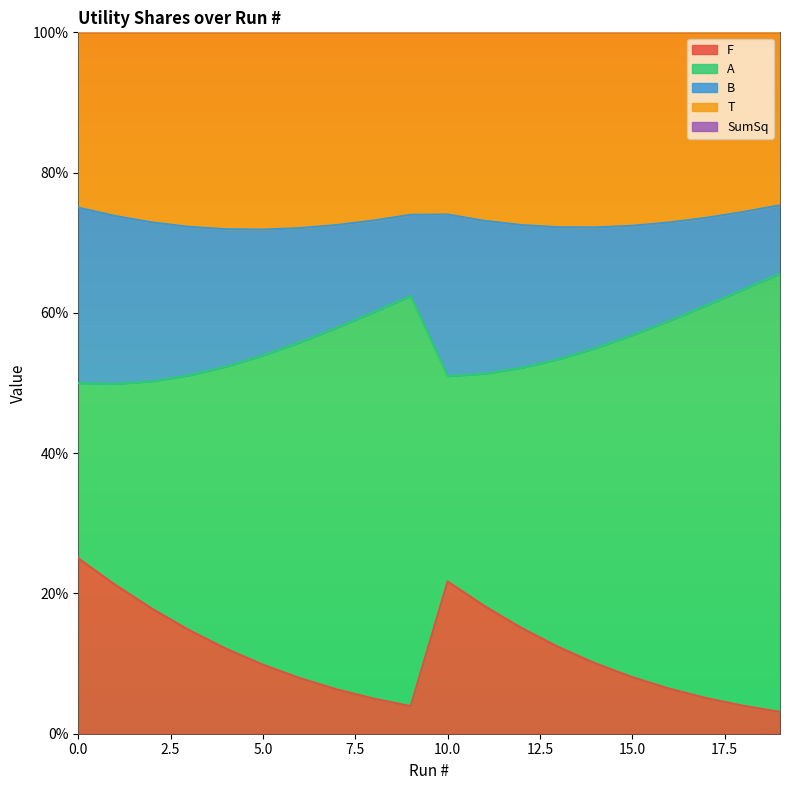

What is the difference between the second highest and minimum values in the F series?

0.2